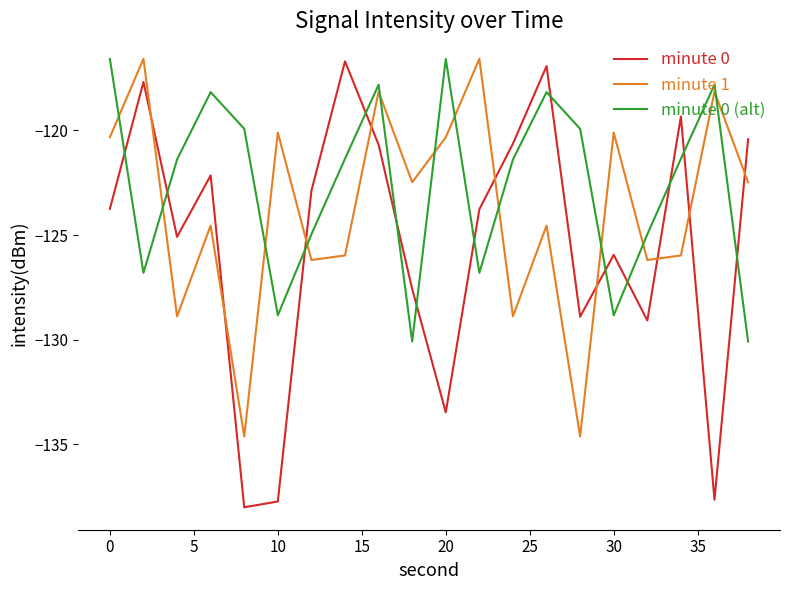

What is the smallest value displayed?

-138.0